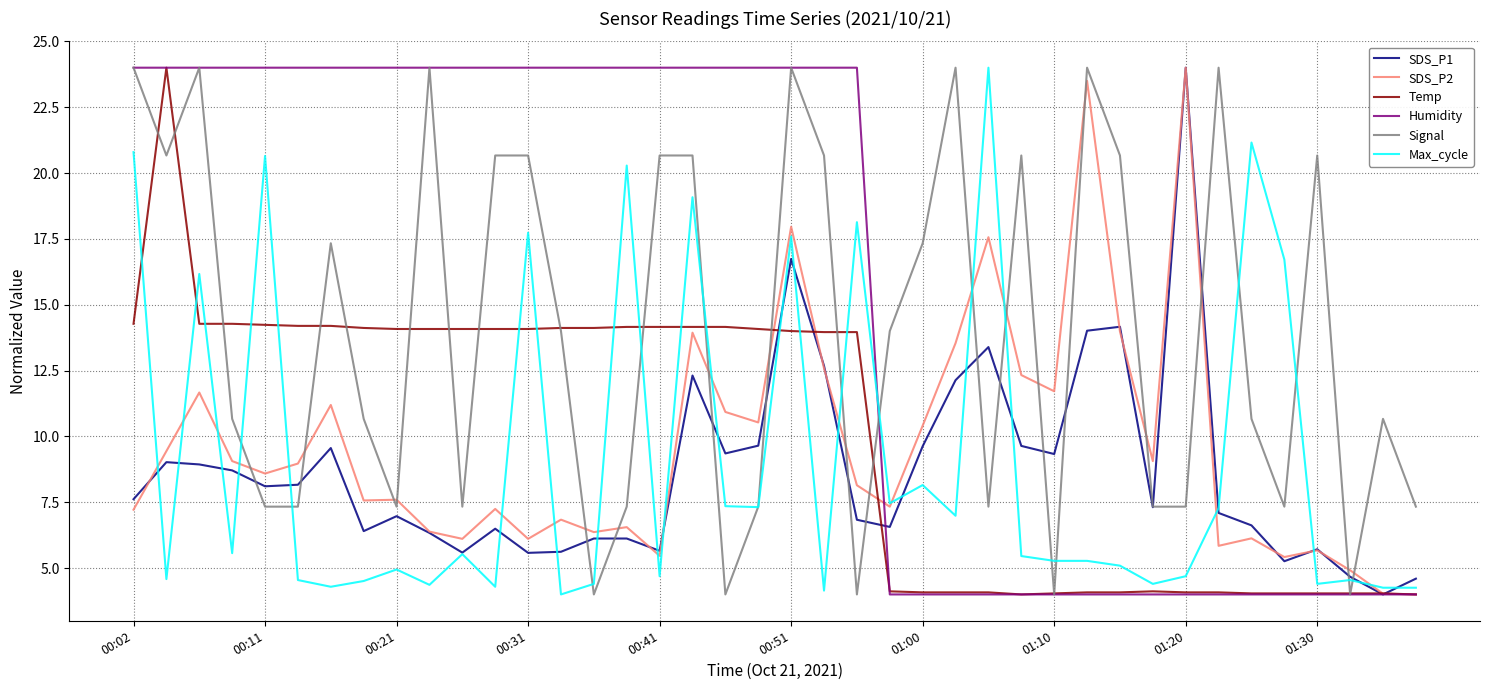

Which series has the largest total across all categories?

Humidity